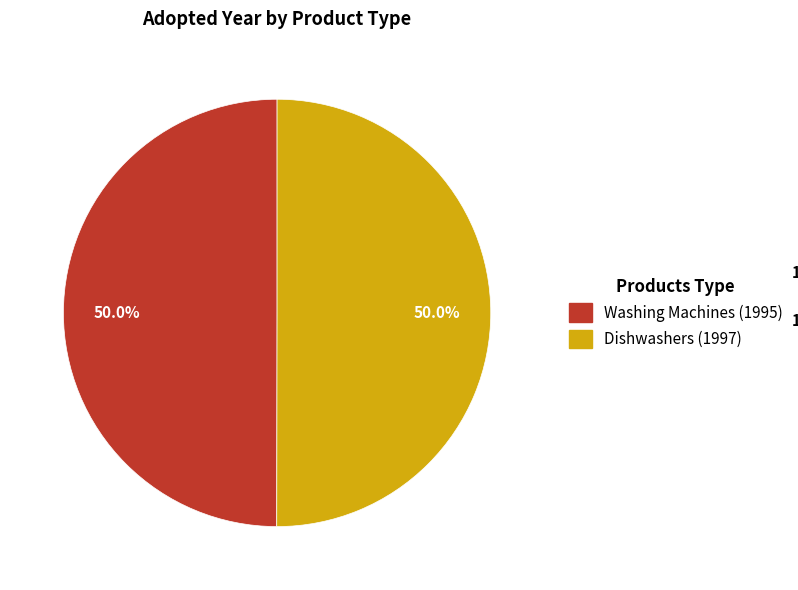

How many slices are in this pie chart?

2